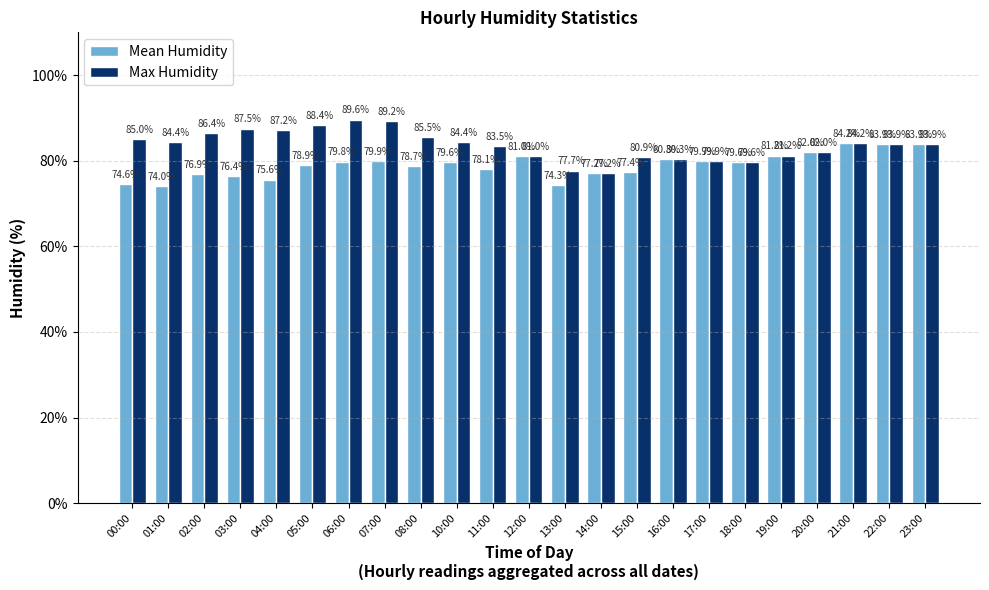

What is the difference between the maximum and minimum values in the Max Humidity series?

12.4